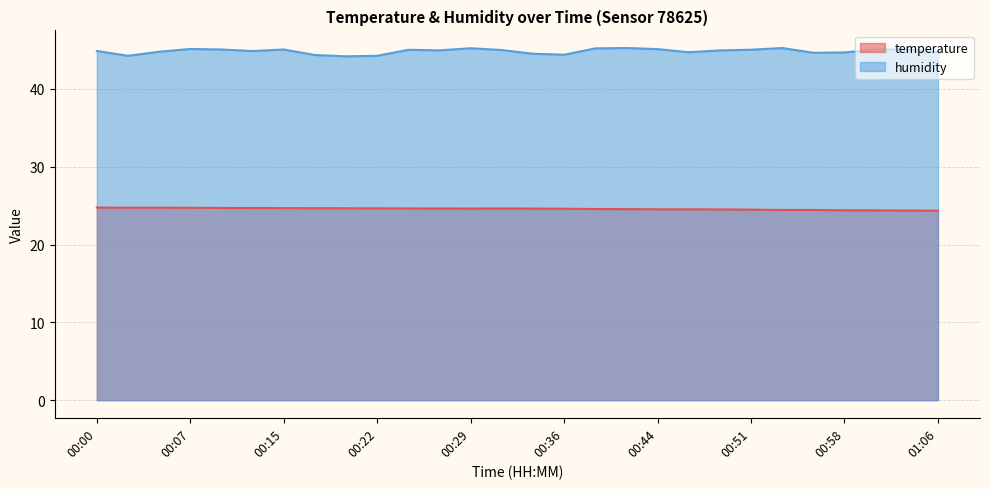

How many data points does each series have?

28